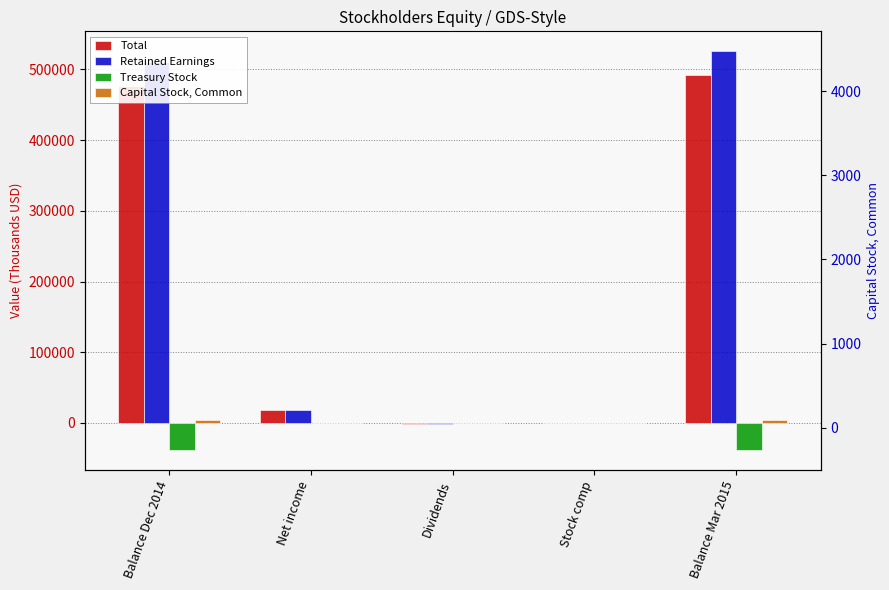

Reading left to right, transcribe all the data shown in this chart.

Total: 476587	17611	-1759	287	492726
Retained Earnings: 509834	17611	-1759	0	525686
Treasury Stock: -38212	0	0	135	-38077
Capital Stock, Common: 4058	0	0	152	4210